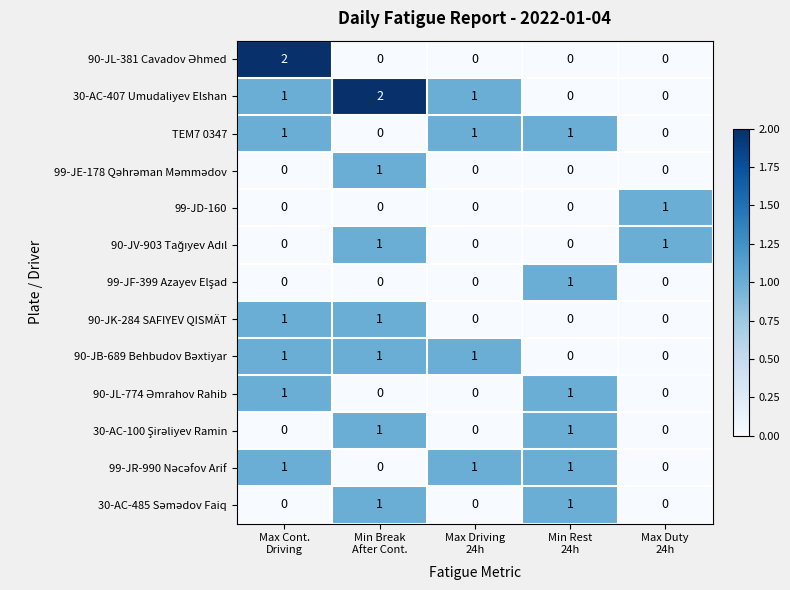

Which series has the largest total across all categories?

30-AC-407 Umudaliyev Elshan